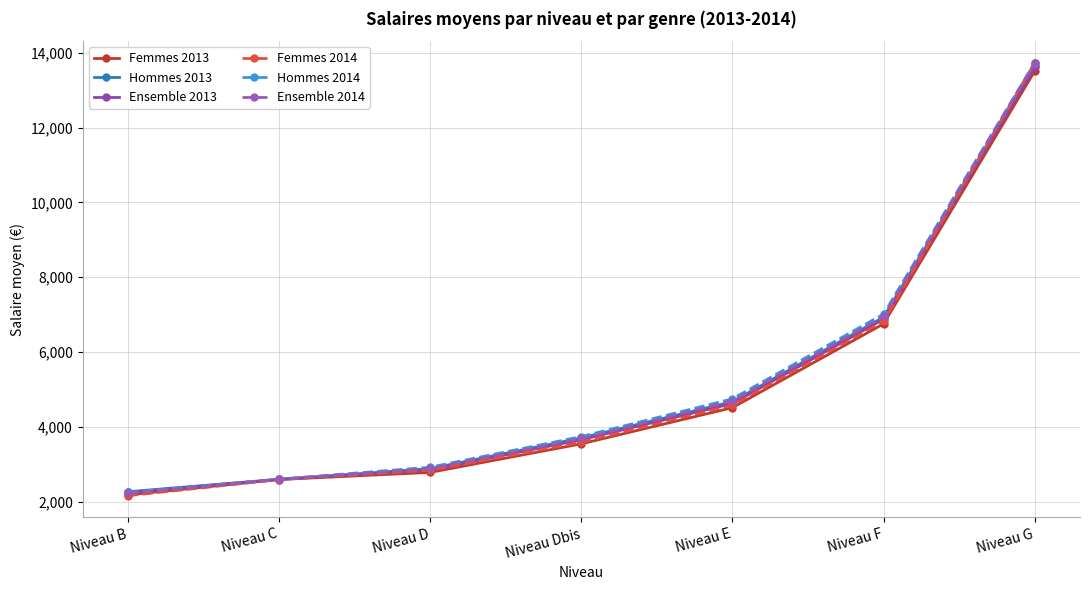

What is the value of the Hommes 2013 point at the 1st from the left?

2268